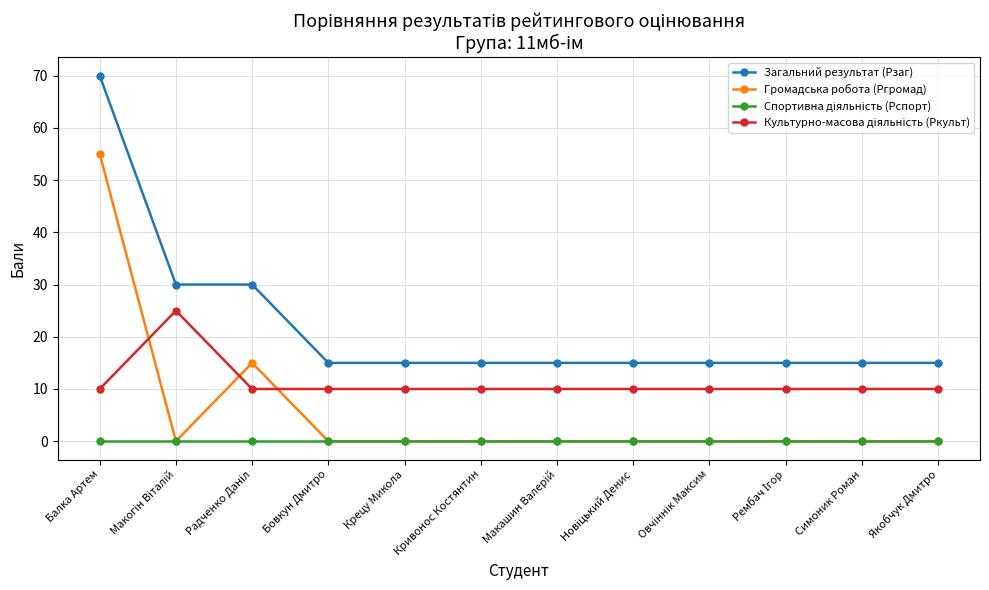

Which category has the highest value across all series?

Балка Артем